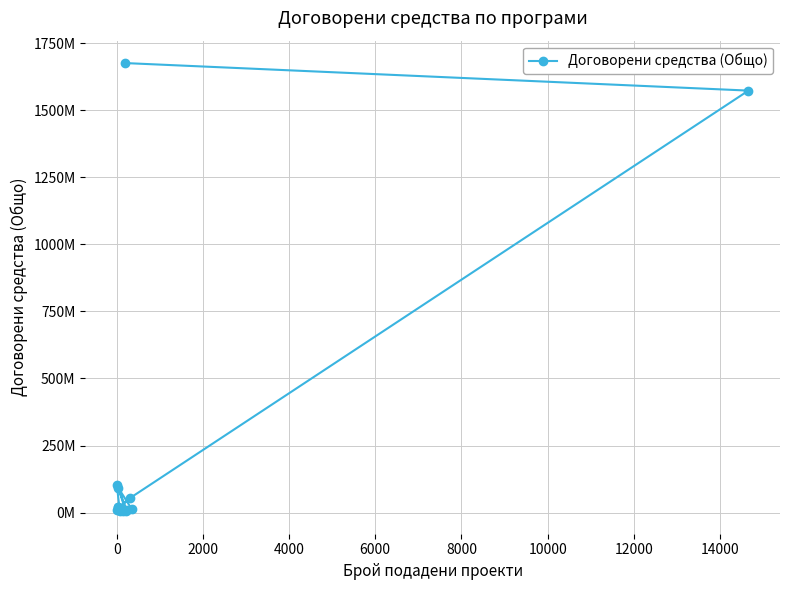

Does the chart have visible grid lines?

Yes